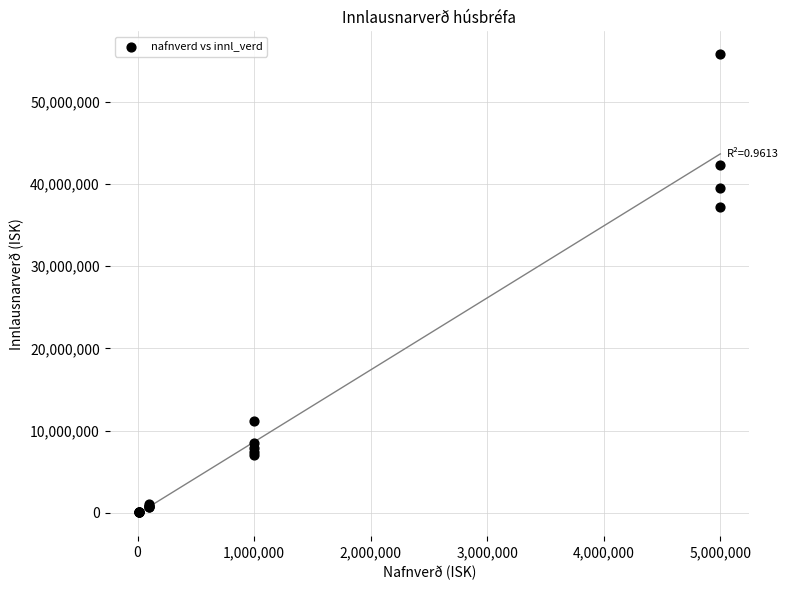

What Y value in the scatter plot is closest to 27907467?

37219150